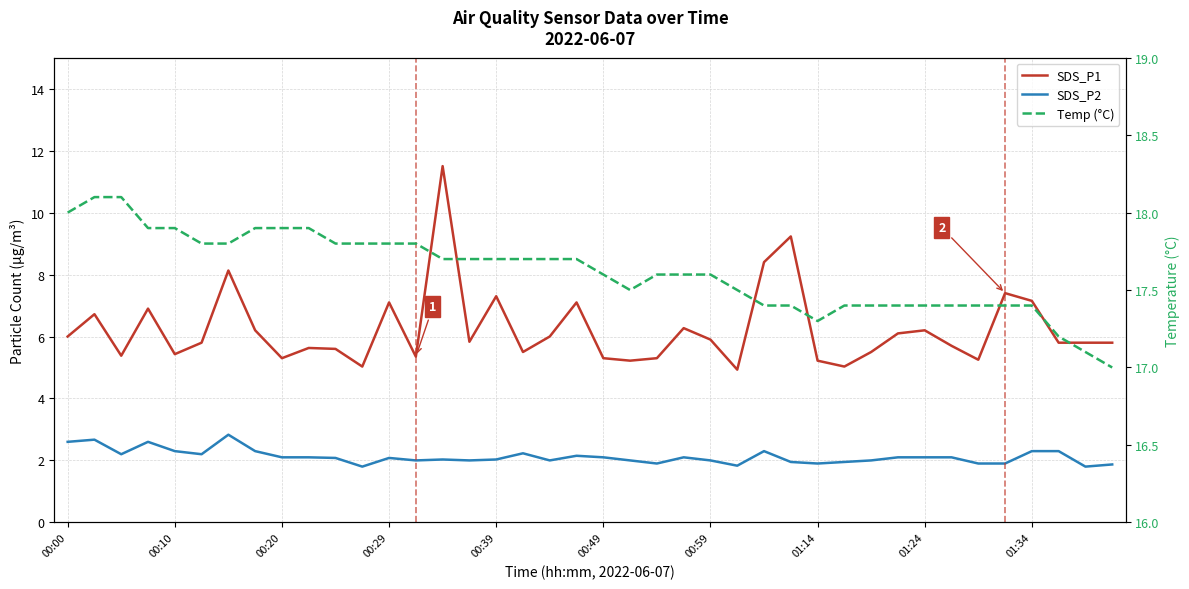

At which category is the sum across all series the highest?

14